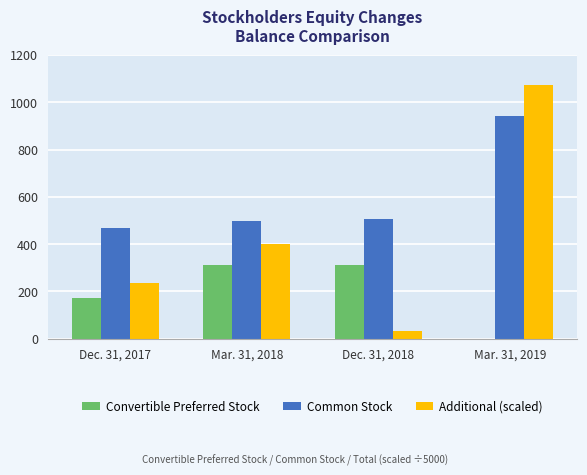

The value of Common Stock at Mar. 31, 2019 is 1661.8. True or false?

False